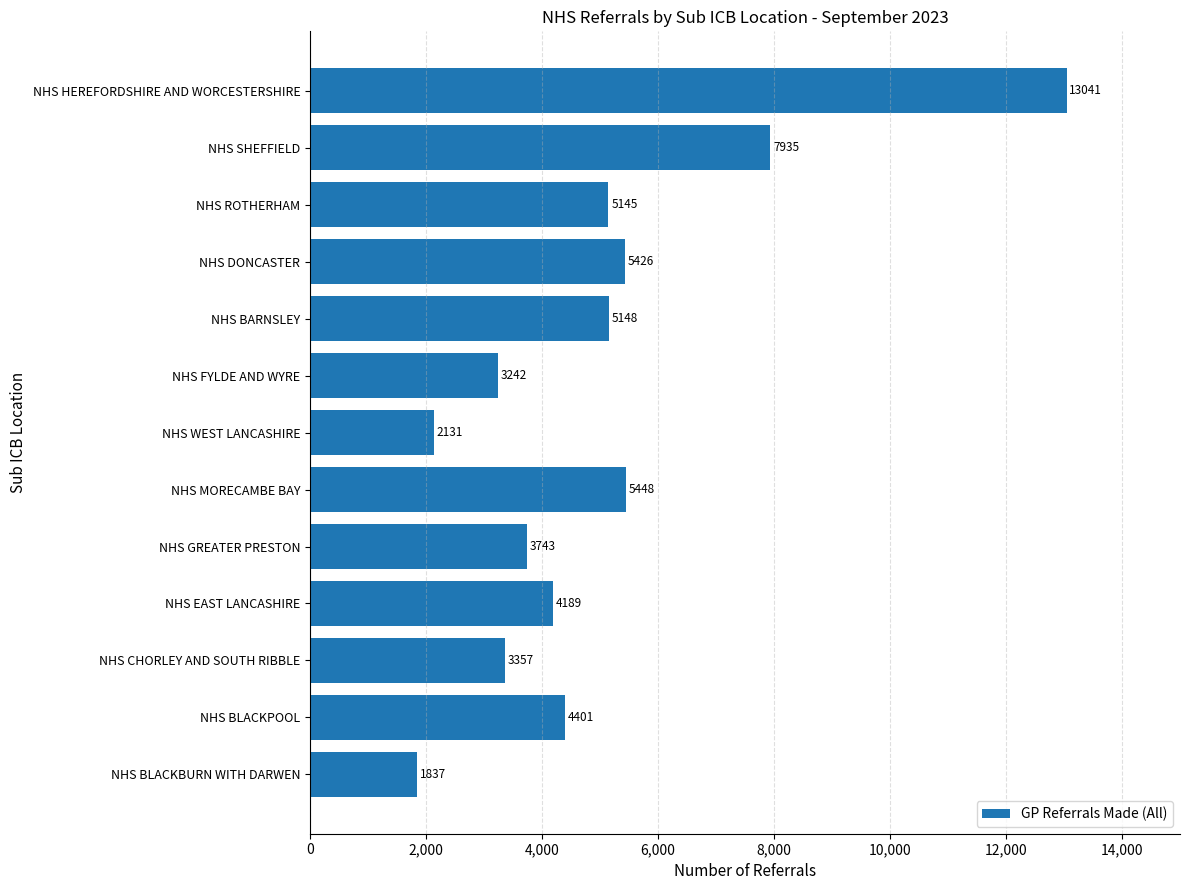

Between NHS CHORLEY AND SOUTH RIBBLE and NHS MORECAMBE BAY, which is larger?

NHS MORECAMBE BAY